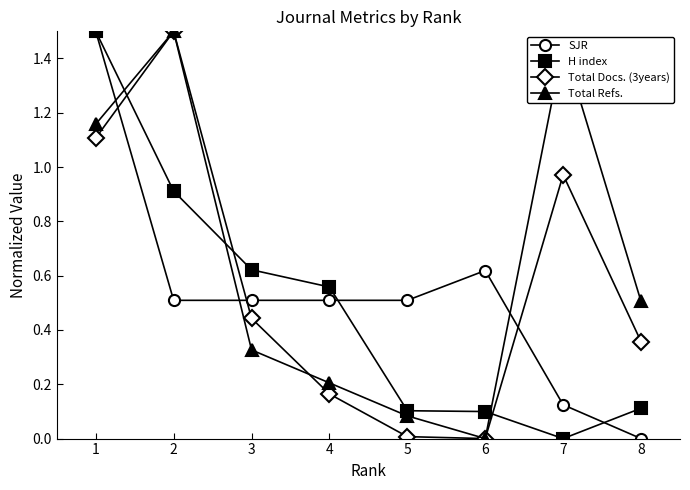

At 3, list the series in order from smallest to largest.

Total Refs., Total Docs. (3years), SJR, H index